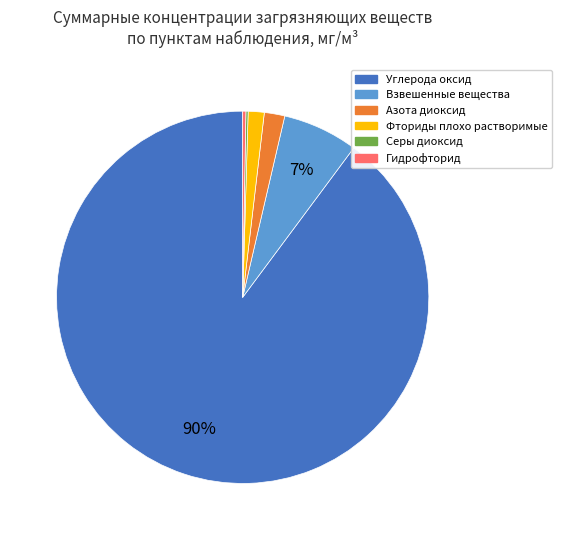

To the nearest percent, what is the difference between the largest and smallest slice percentages?

90%